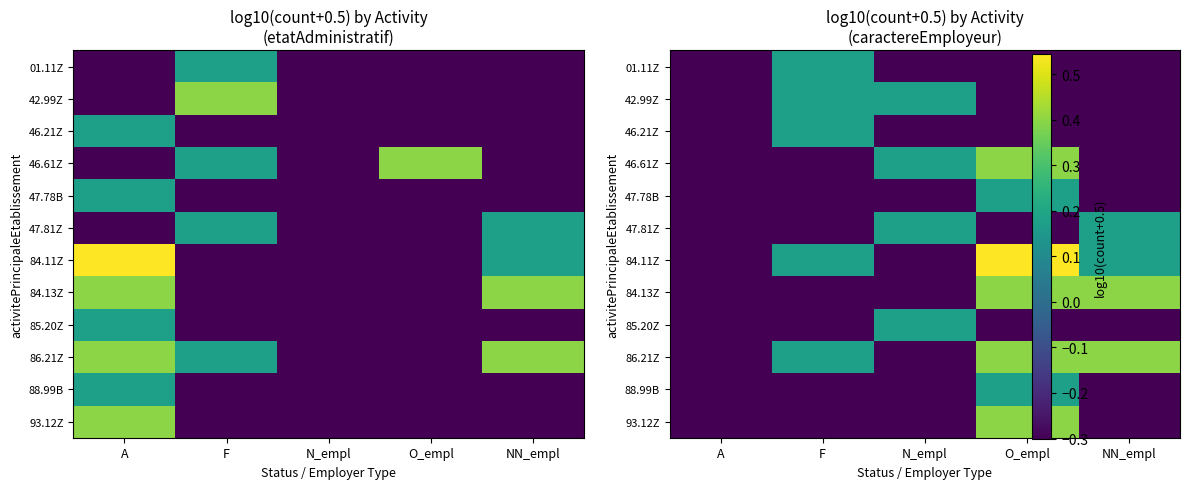

What is the smallest value displayed?

-0.3